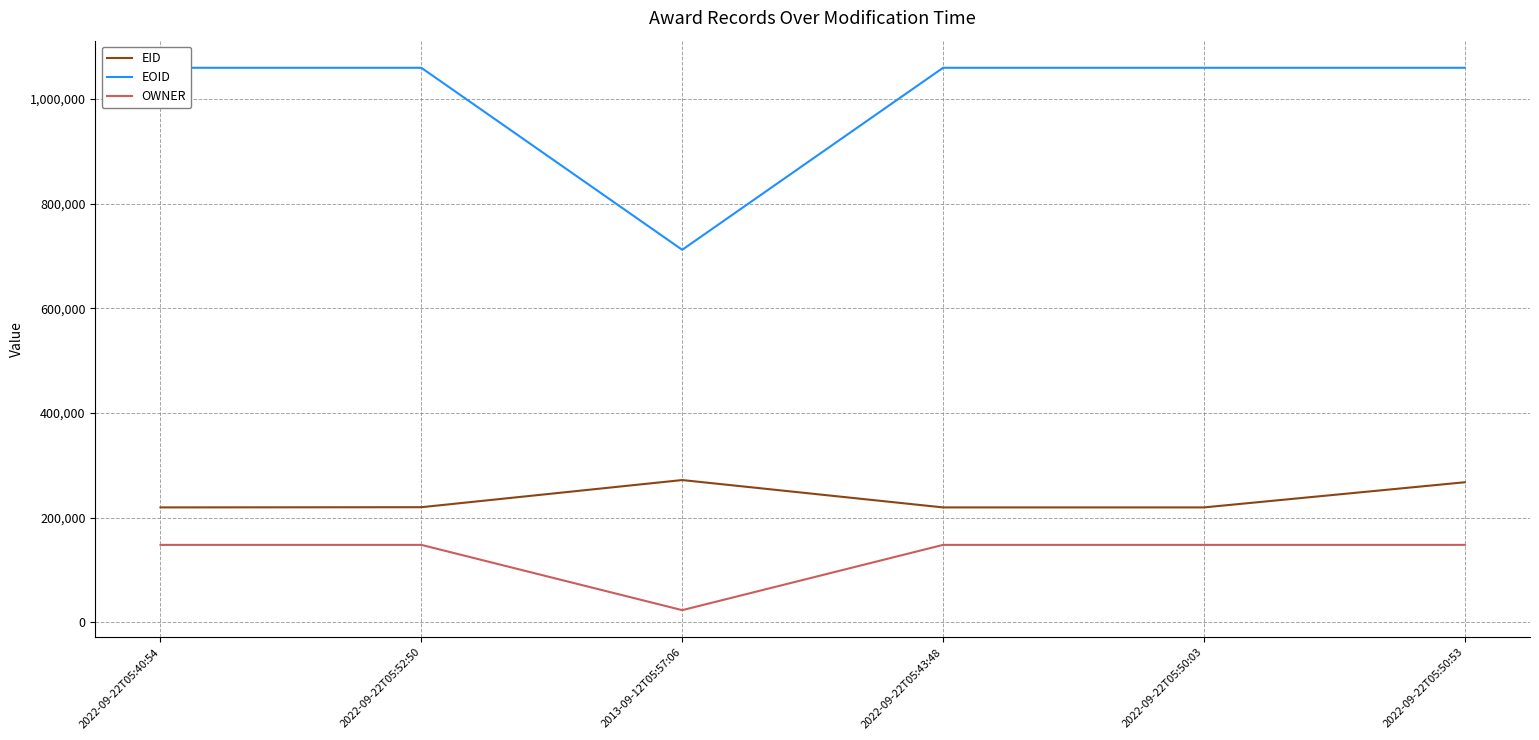

How many lines are shown in the chart?

3